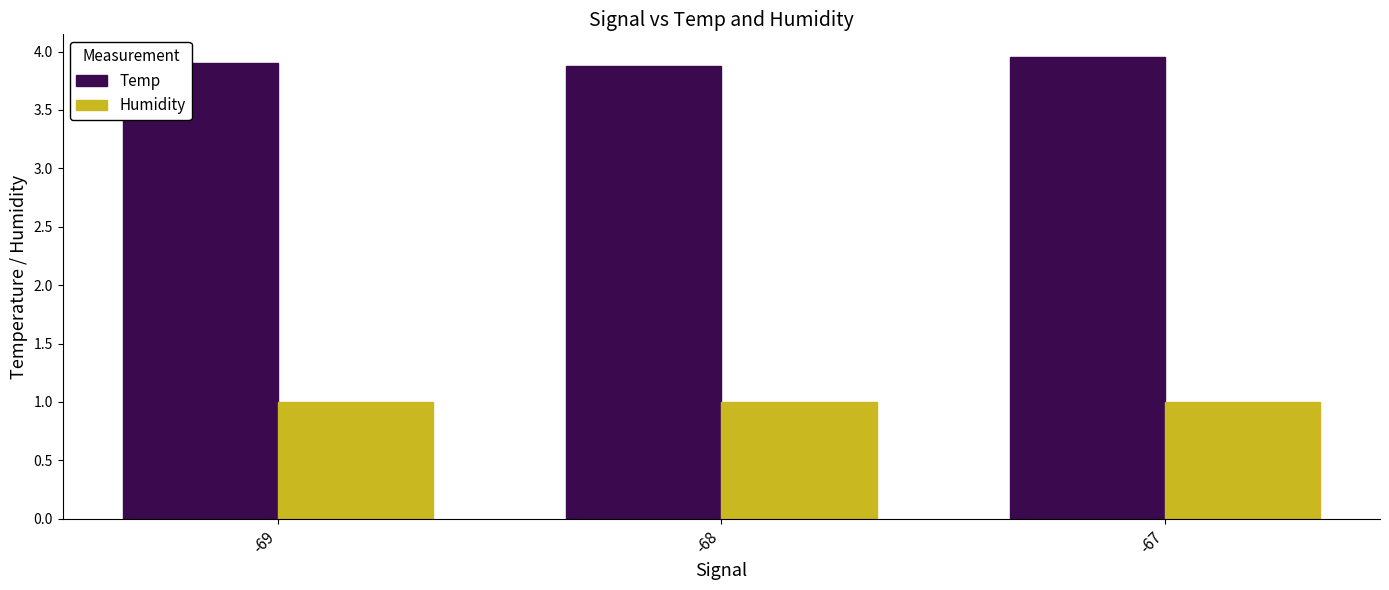

What is the sum of the Humidity values at -69 and -67?

2.0